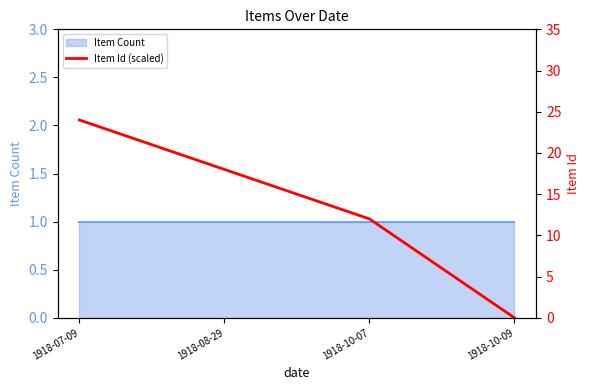

At which category does the chart reach its peak across all series?

1918-07-09